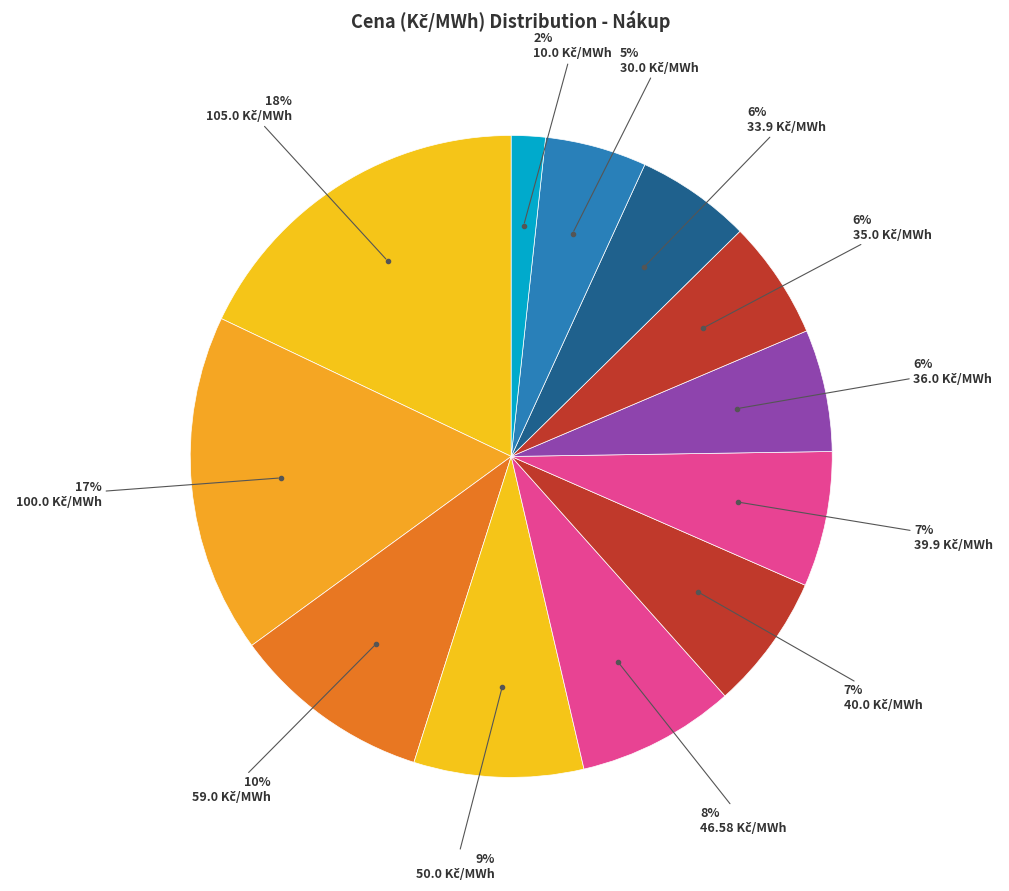

Rank the categories by value from highest to lowest.

105.0, 100.0, 59.0, 50.0, 46.58, 40.0, 39.9, 36.0, 35.0, 33.9, 30.0, 10.0